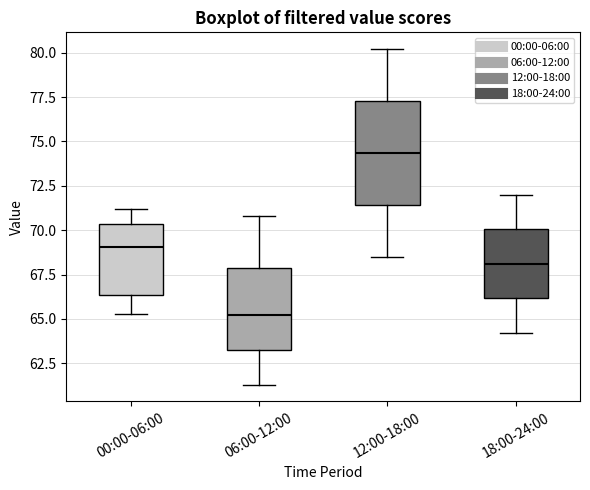

Reading left to right, transcribe this box plot: for each box, give where its median line is, the range the box spans, and where its two whiskers end, as read against the y-axis. The values are not printed on the chart, so give them approximately, as read against the axis.

00:00-06:00: median 69.0, box 66.5 to 70.5, whiskers 65.5 to 71.0
06:00-12:00: median 65.0, box 63.5 to 68.0, whiskers 61.5 to 71.0
12:00-18:00: median 74.5, box 71.5 to 77.5, whiskers 68.5 to 80.0
18:00-24:00: median 68.0, box 66.0 to 70.0, whiskers 64.0 to 72.0